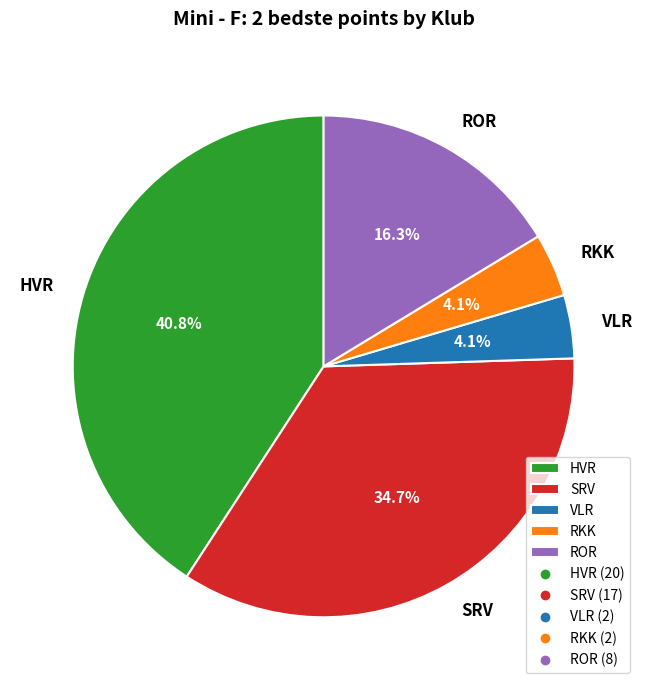

Which slice is the largest?

HVR